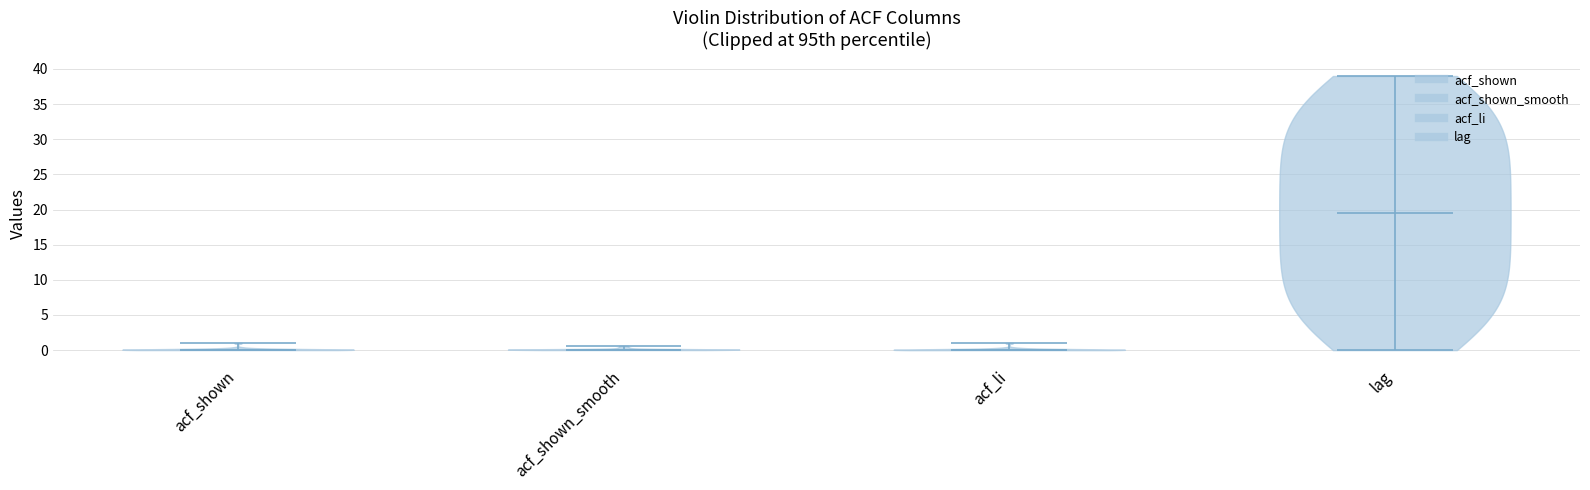

Reading left to right, read every violin against the y-axis: where its median line is, and the lowest and highest points it reaches. The values are not printed on the chart, so give them approximately, as read against the axis.

acf_shown: median line 0.0, lowest point 0.0, highest point 1.0
acf_shown_smooth: median line 0.0, lowest point 0.0, highest point 0.5
acf_li: median line 0.0, lowest point 0.0, highest point 1.0
lag: median line 19.5, lowest point 0.0, highest point 39.0